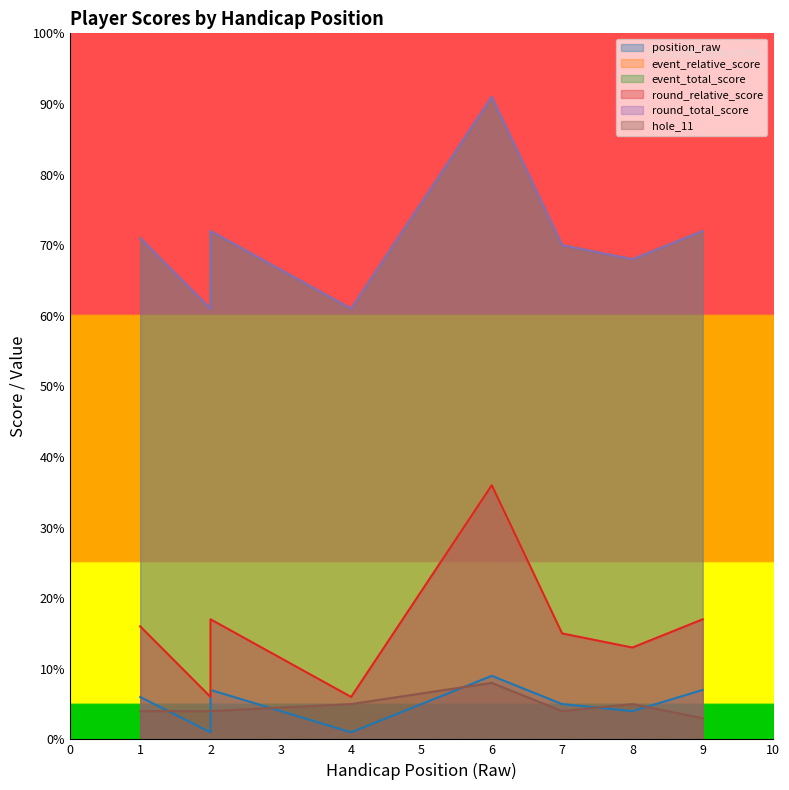

True or false: round_relative_score and hole_11 cross at least once.

False